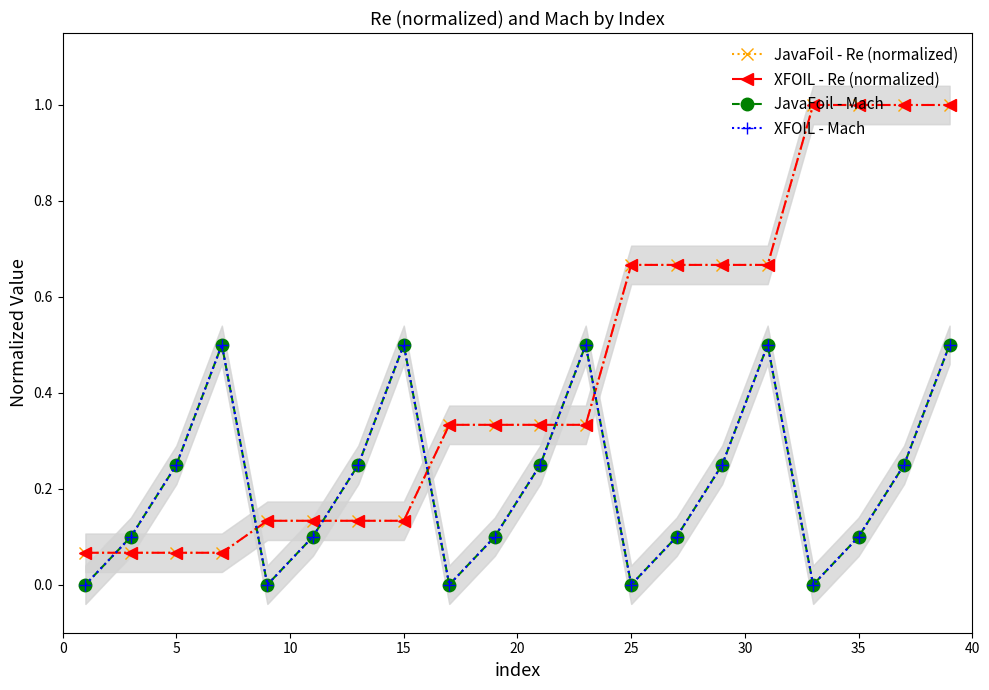

The value of XFOIL - Mach at 5 is 0.4. True or false?

False